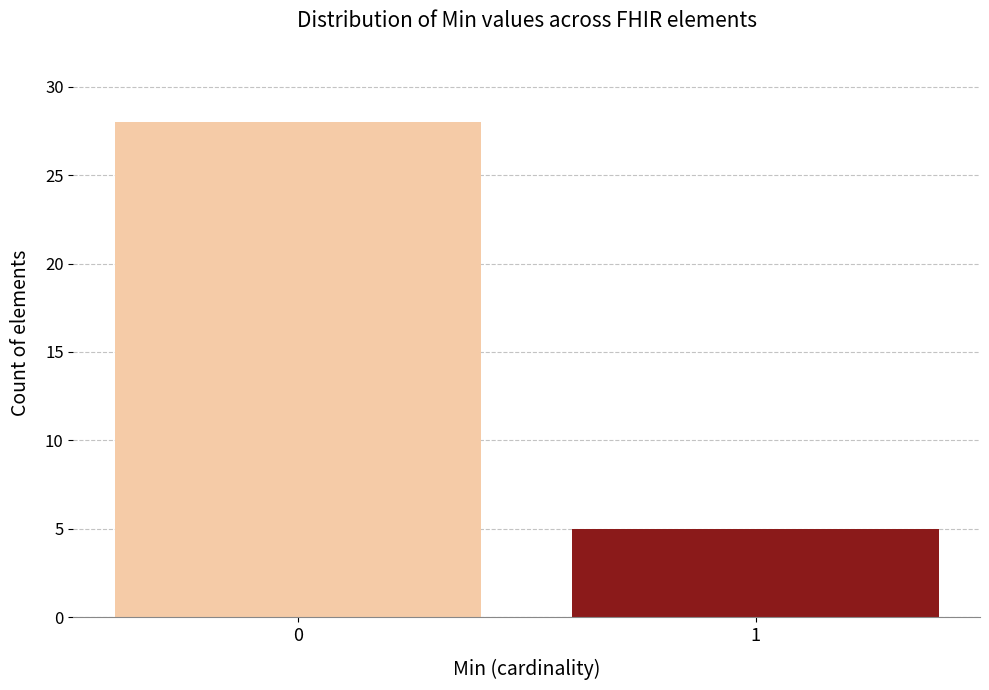

Reading left to right, list all the values displayed in this chart.

28	5